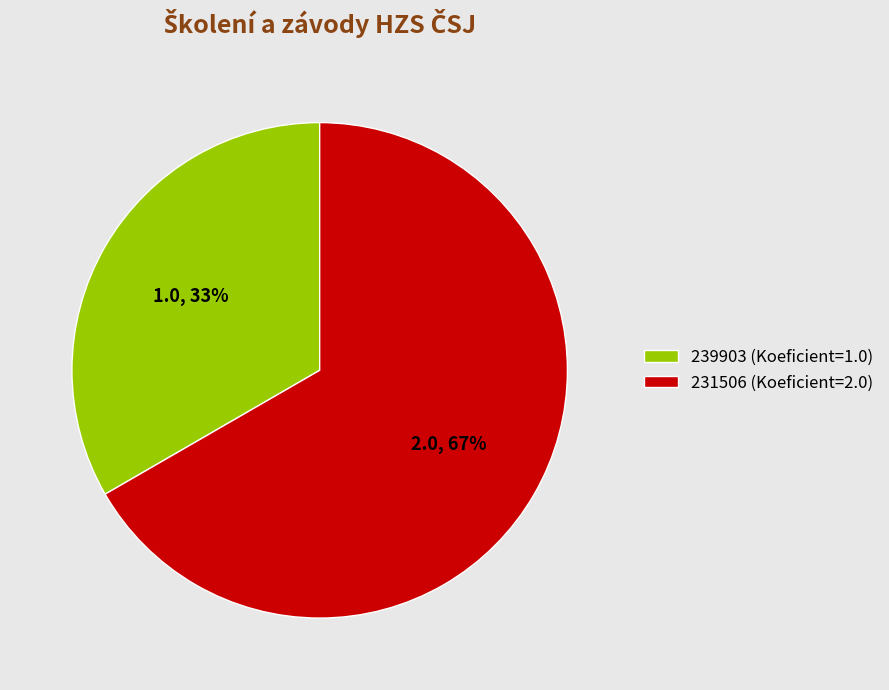

The 239903 slice represents 33% of the pie. True or false?

True